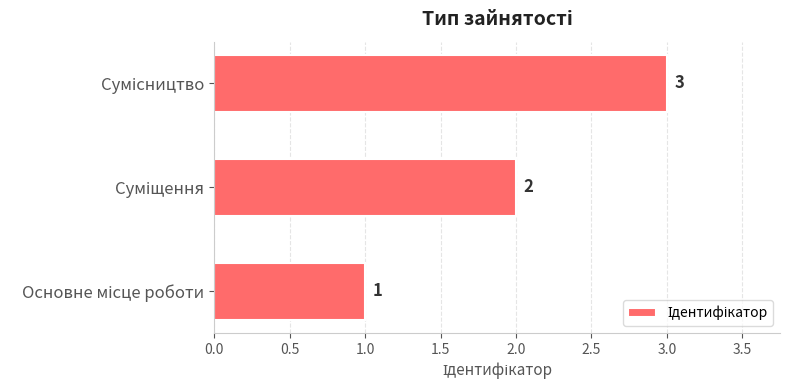

What is the minimum value shown in the chart?

1